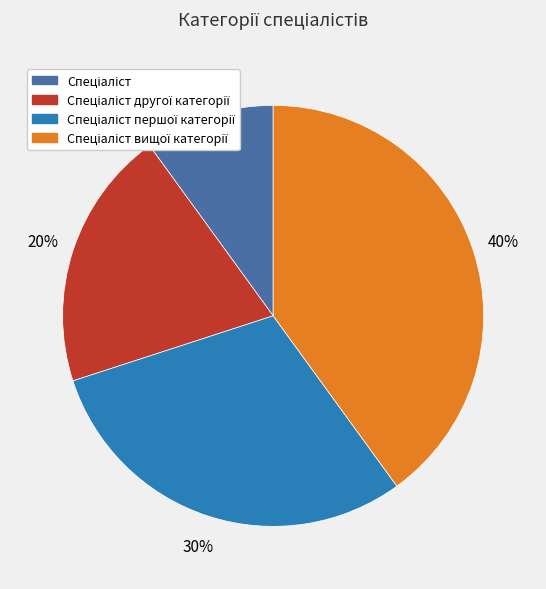

Is there a majority slice in this chart?

No